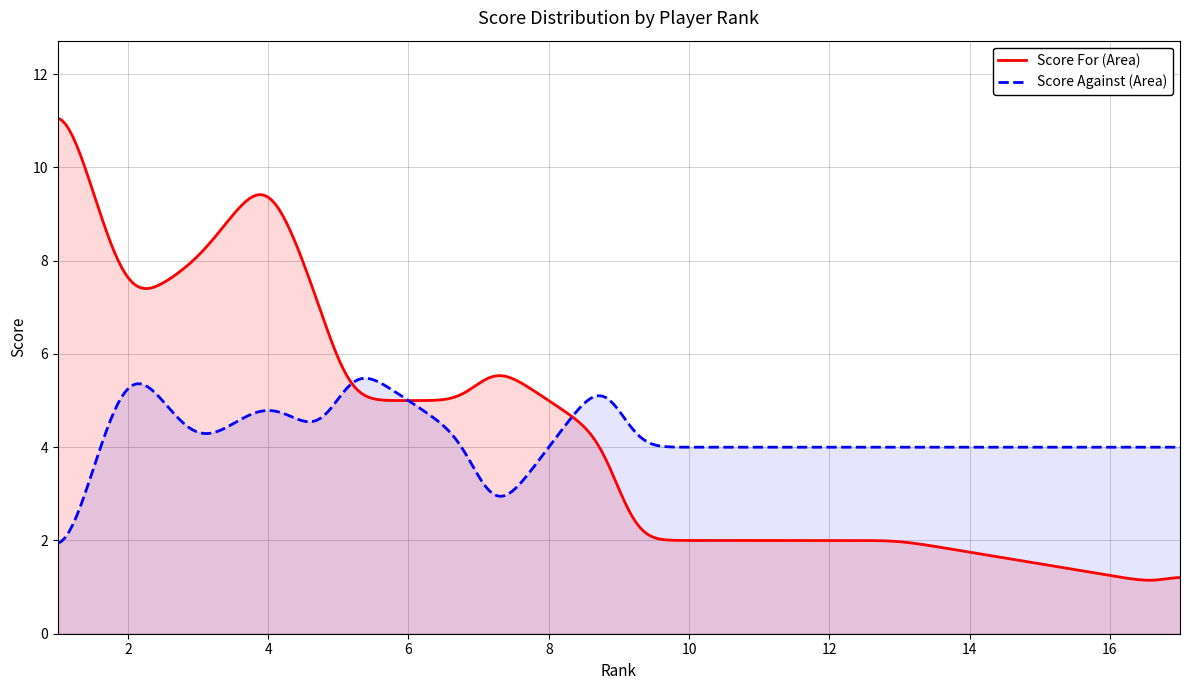

The value of Score for at 9 is 1. True or false?

False